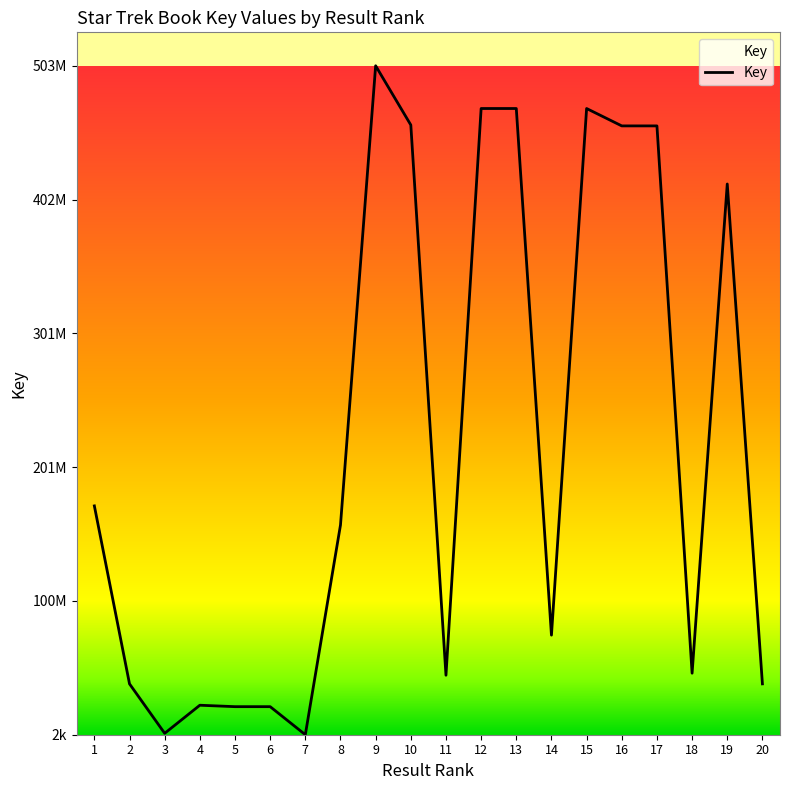

The chart shows a value of 722670775 at 10. True or false?

False